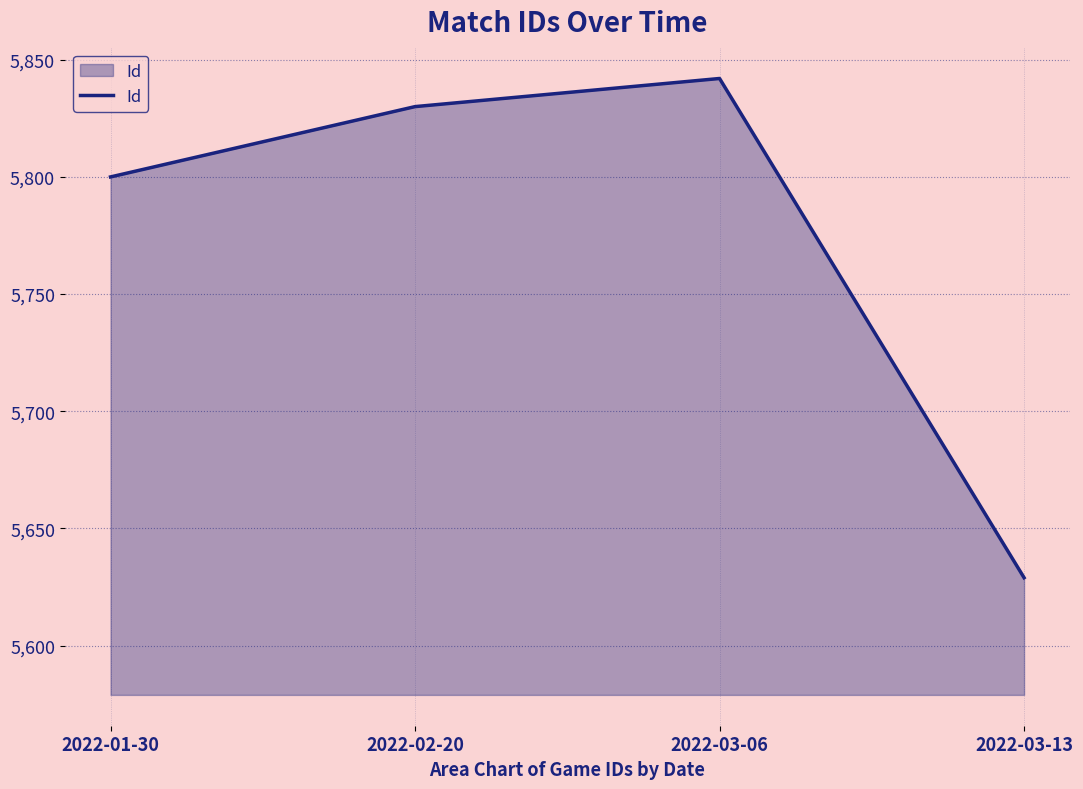

What is the change in value from 2022-02-20 to 2022-03-13?

-201